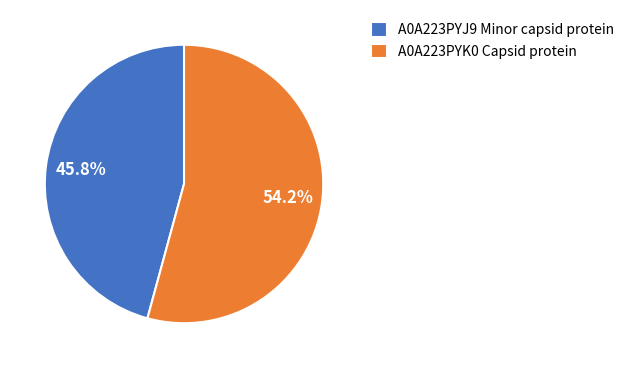

What is the smallest slice in the pie chart?

A0A223PYJ9 Minor capsid protein